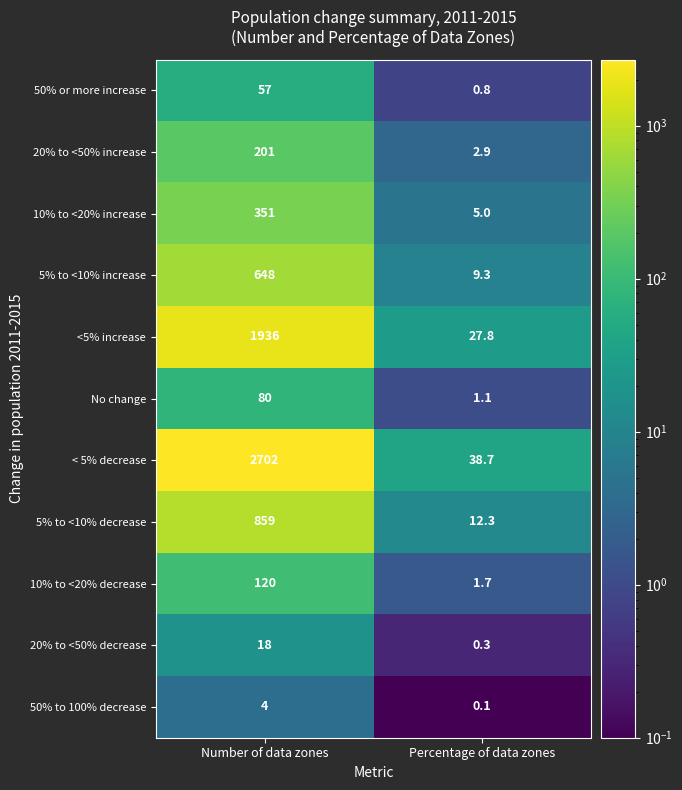

What is the sum of all 5% to <10% increase values?

657.3